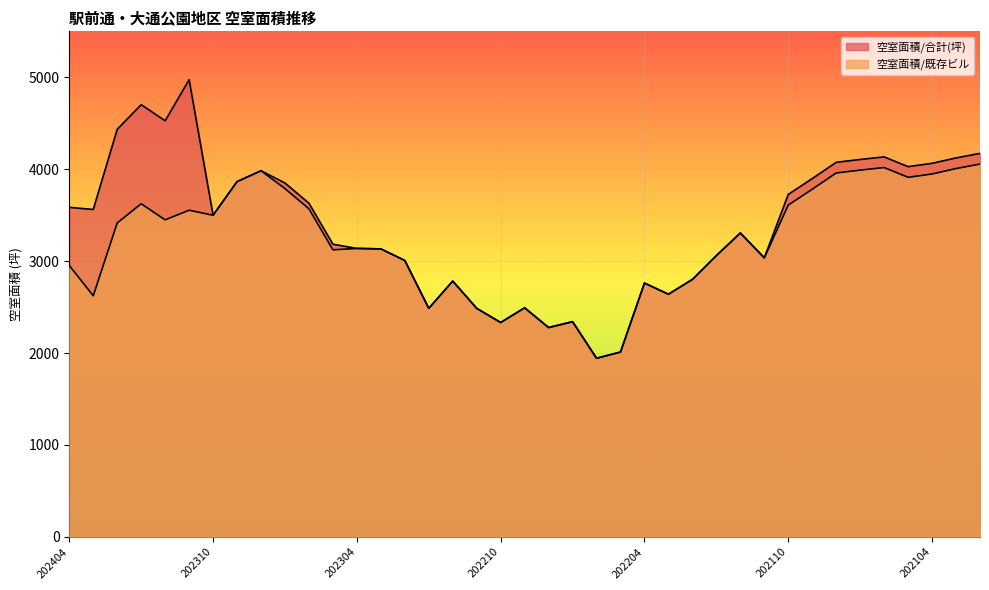

Between 202309 and 202304, which series saw the biggest shift?

空室面積/合計(坪)